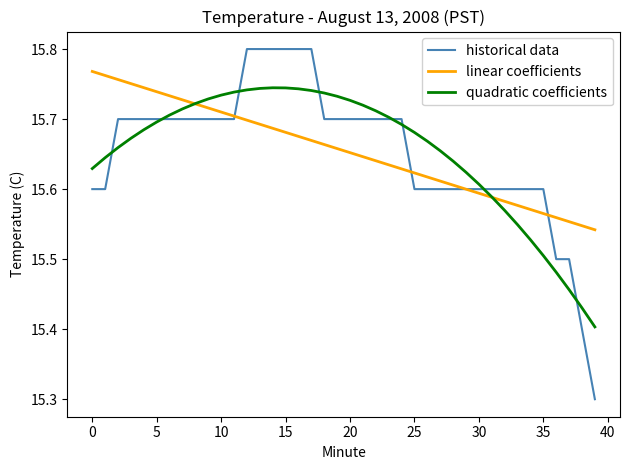

Which series has the largest range (max minus min)?

historical data